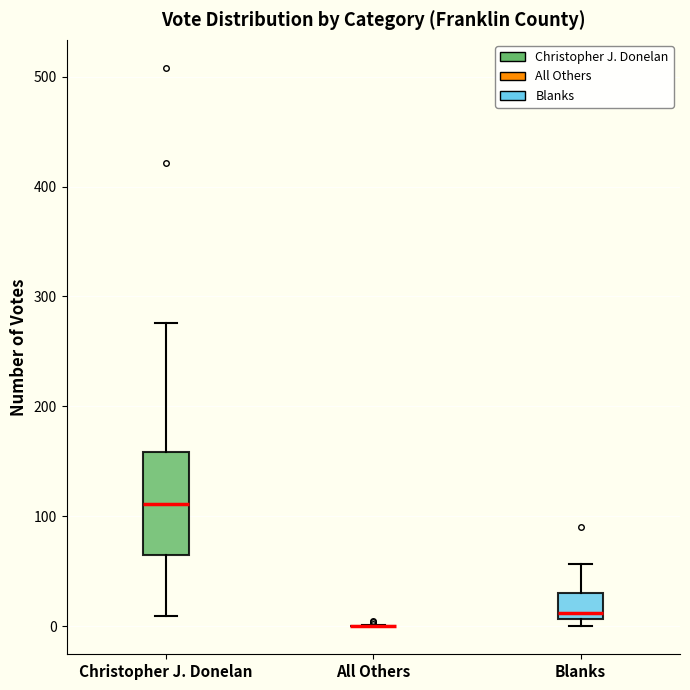

Comparing the boxes themselves (not the whiskers), which one is the tallest?

Christopher J. Donelan